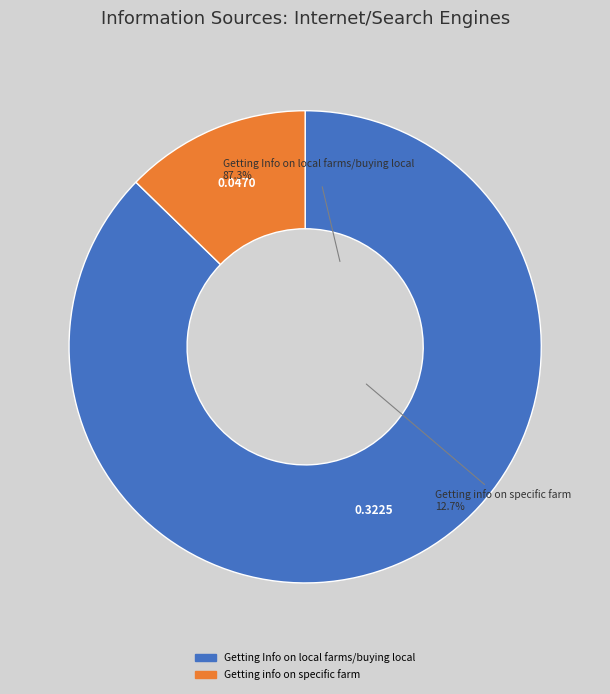

What percentage is NOT represented by Getting info on specific farm?

87.3%